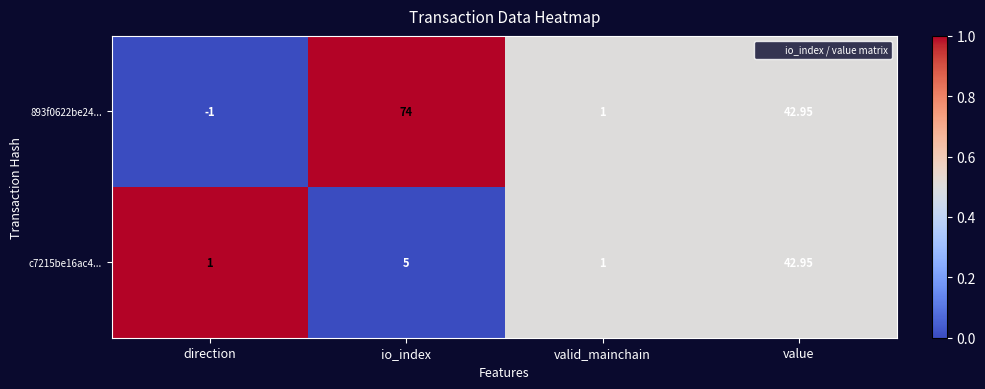

At which label is 893f0622be24... closest to 36?

value